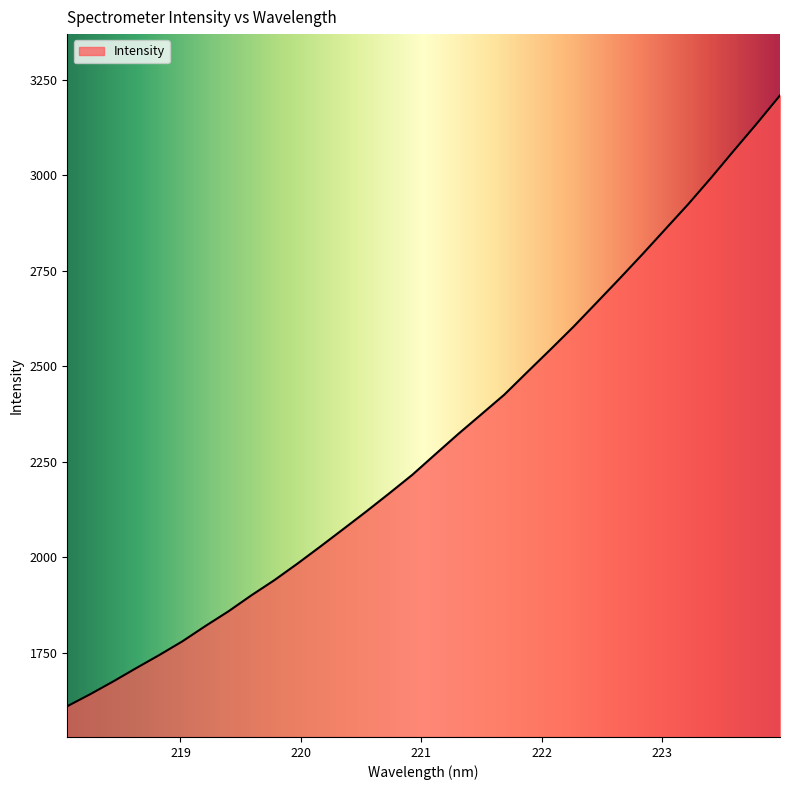

True or false: there are more than 2 points higher than both neighbors.

False